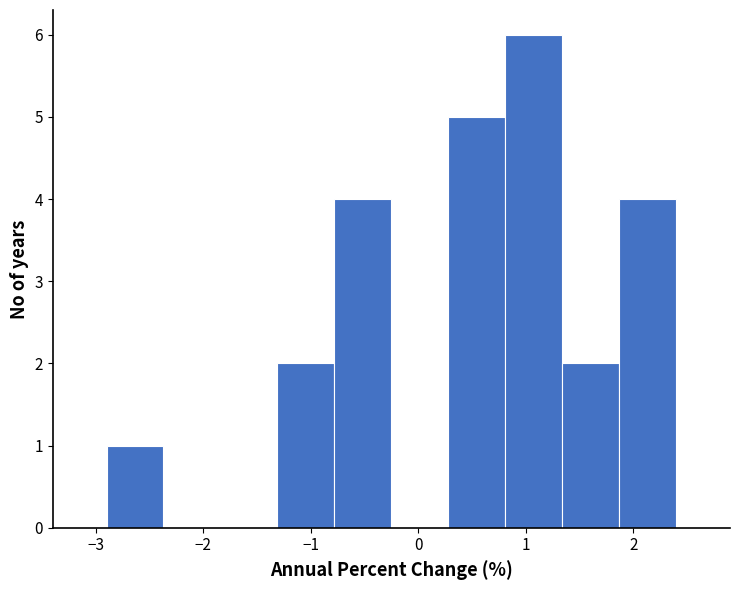

What is the height of the bar covering -2.90 to -2.37 on the x-axis? Neither the bar edges nor the heights are printed on the chart, so give them approximately, as read against the axes.

1